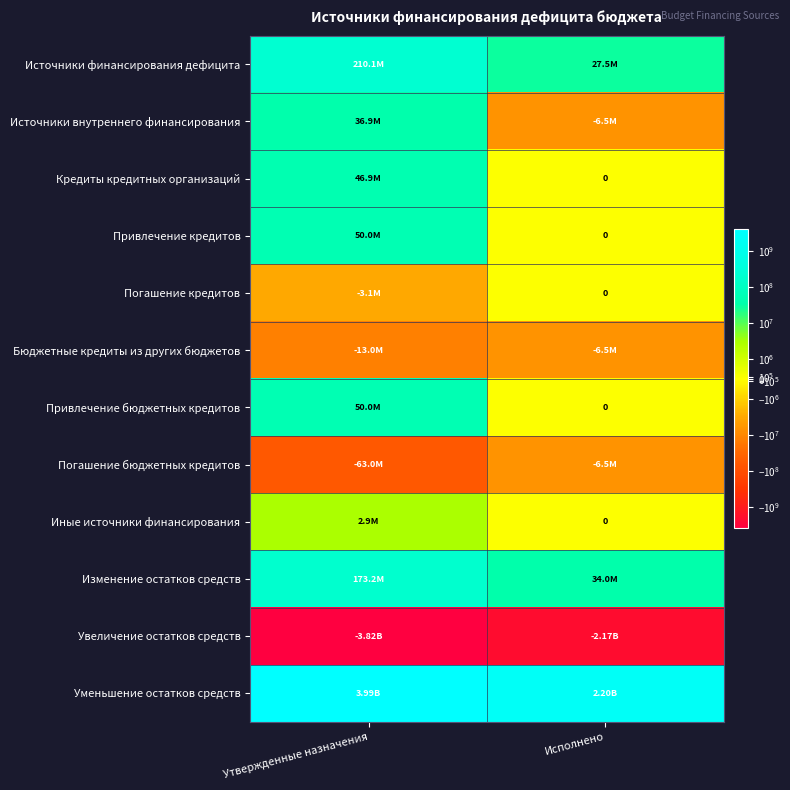

Which category has the highest value across all series?

Утвержденные назначения